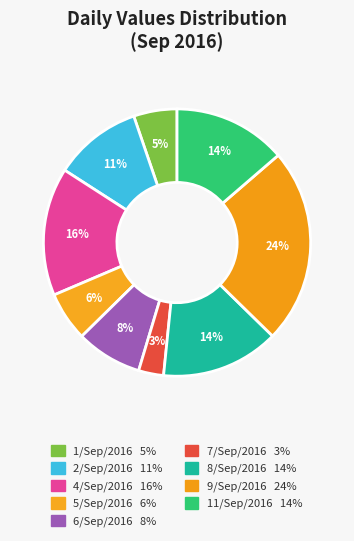

How much of the chart is everything except 2/Sep/2016?

89.4%